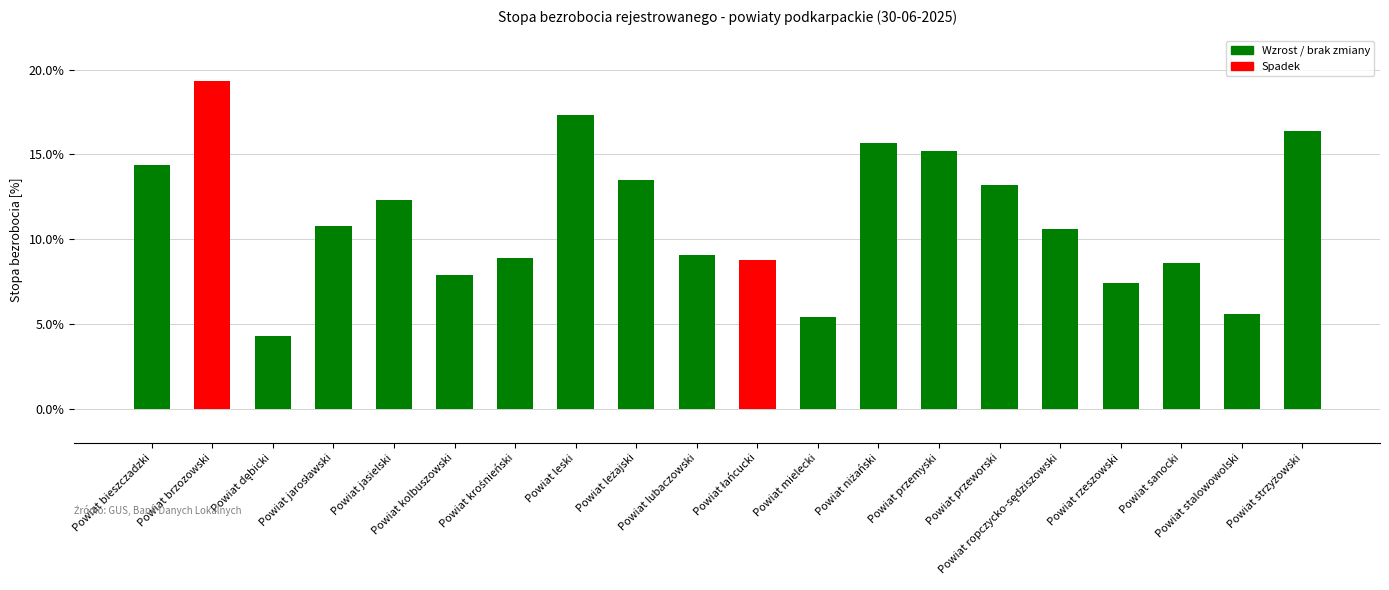

What is the difference between the maximum and second lowest values?

13.9